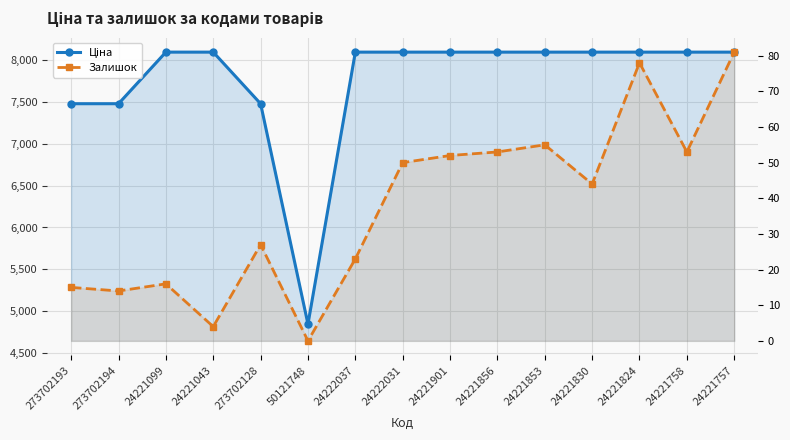

List the series in order of their overall mean, highest first.

Ціна, Залишок